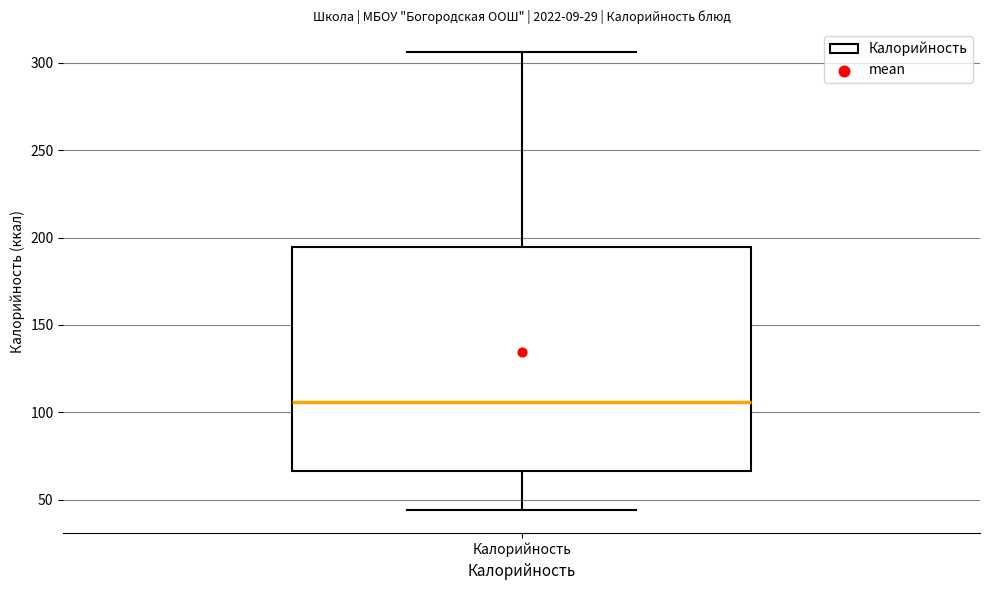

Read this box plot against the y-axis: the position of the median line, the range covered by the box, and the ends of both whiskers. The values are not printed on the chart, so give them approximately, as read against the axis.

median 105, box 65 to 195, whiskers 45 to 305